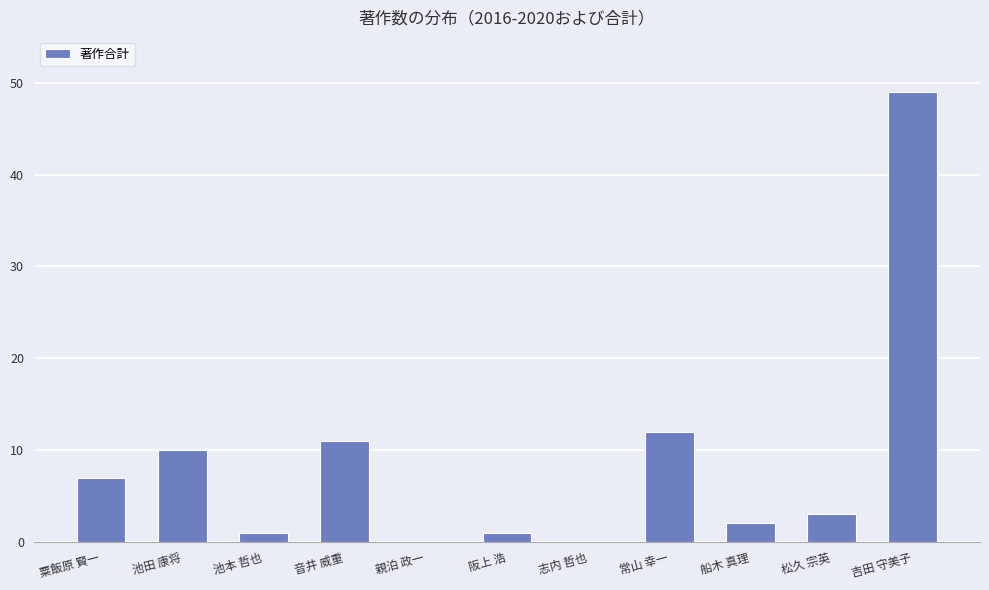

Where does the data first go above 3?

粟飯原 賢一